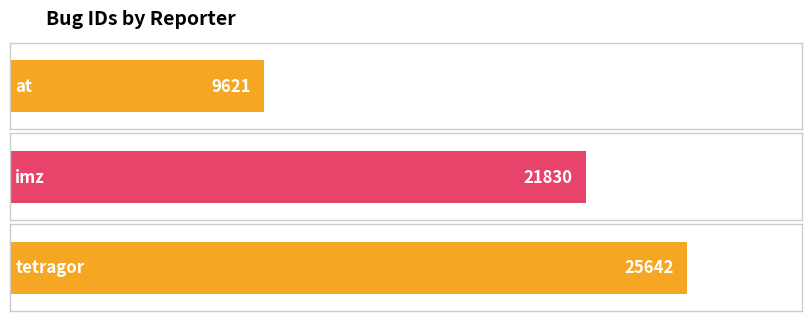

What is the greatest value displayed?

25642